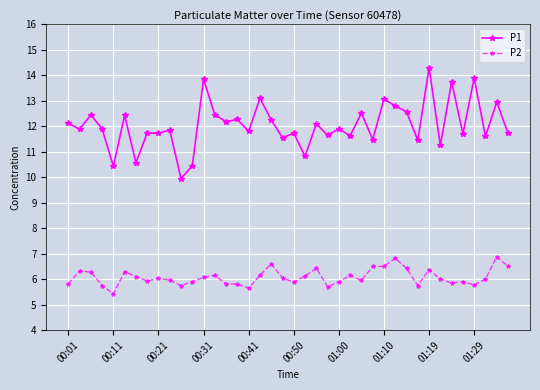

True or false: P2 and P1 cross at least once.

False